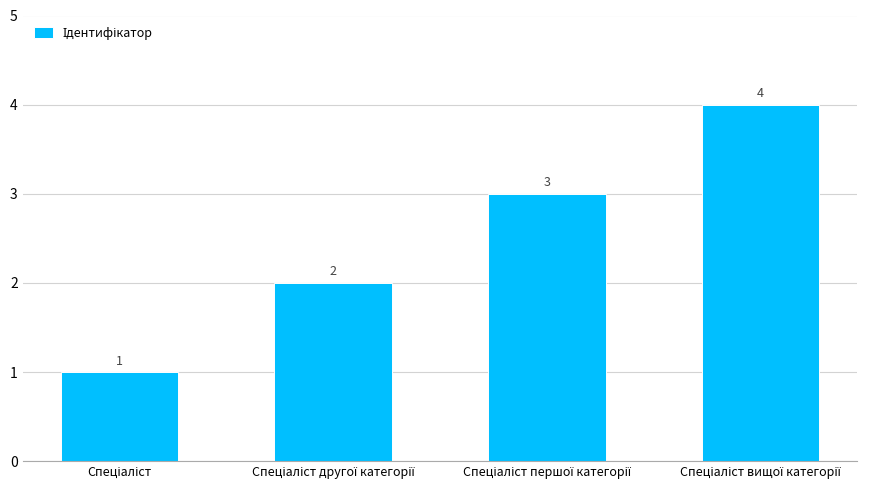

Count the values in the range 2 to 4.

3